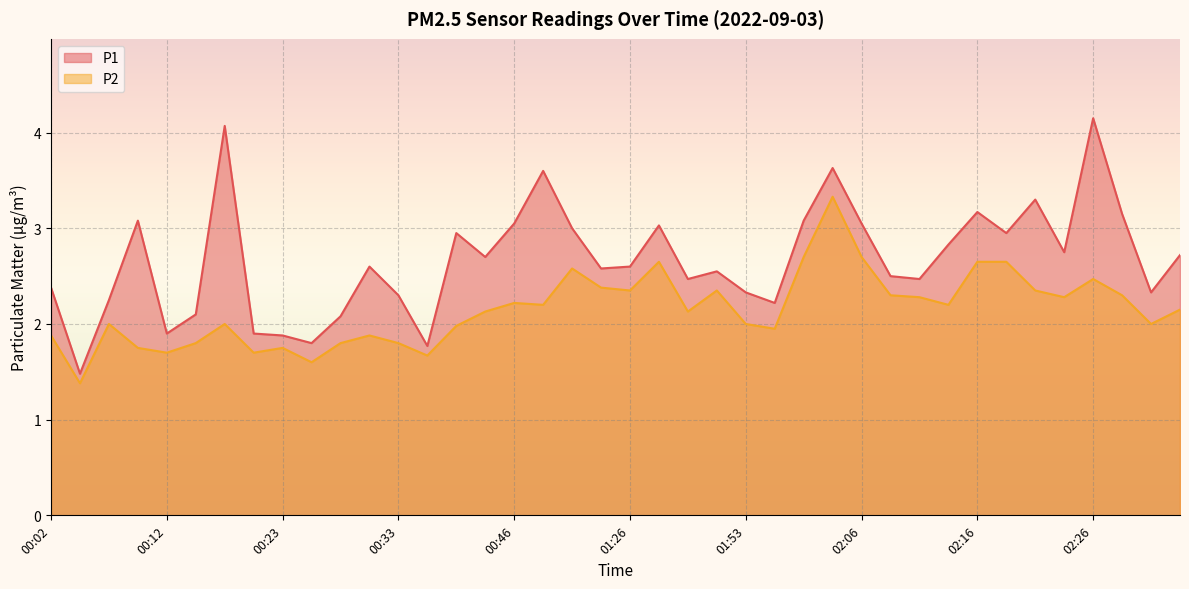

The P2 series shows 0.7 at 02:26. True or false?

False